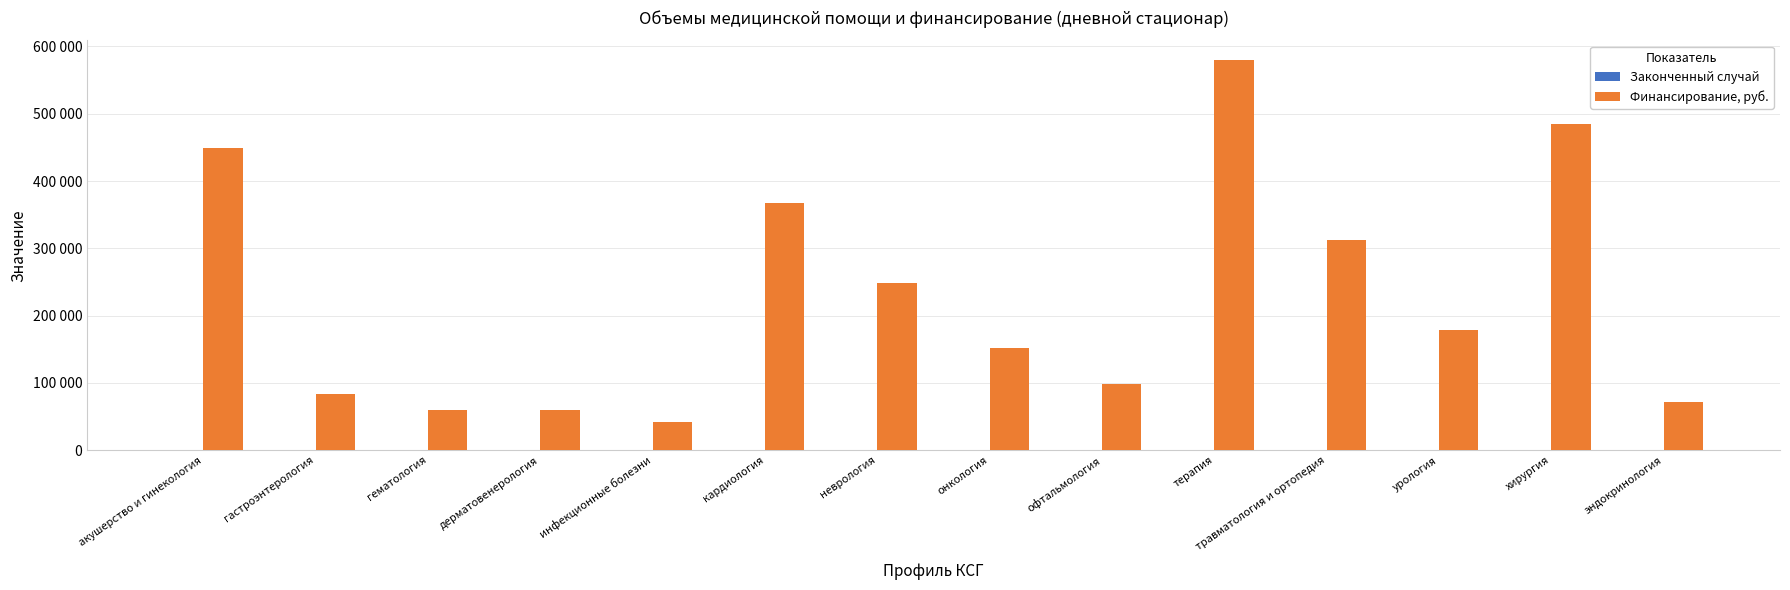

How many values in the Законченный случай series exceed 10?

6